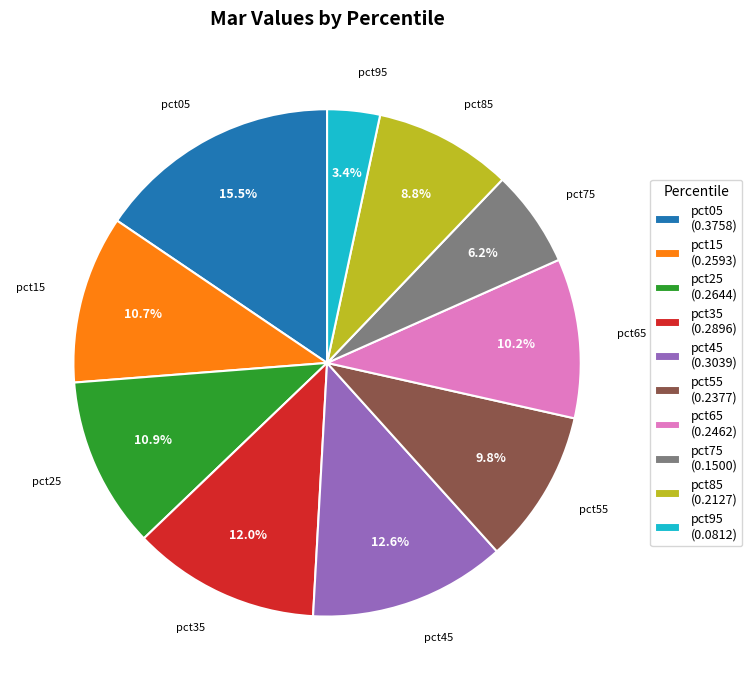

To the nearest percent, what is the difference between the largest and smallest slice percentages?

12%